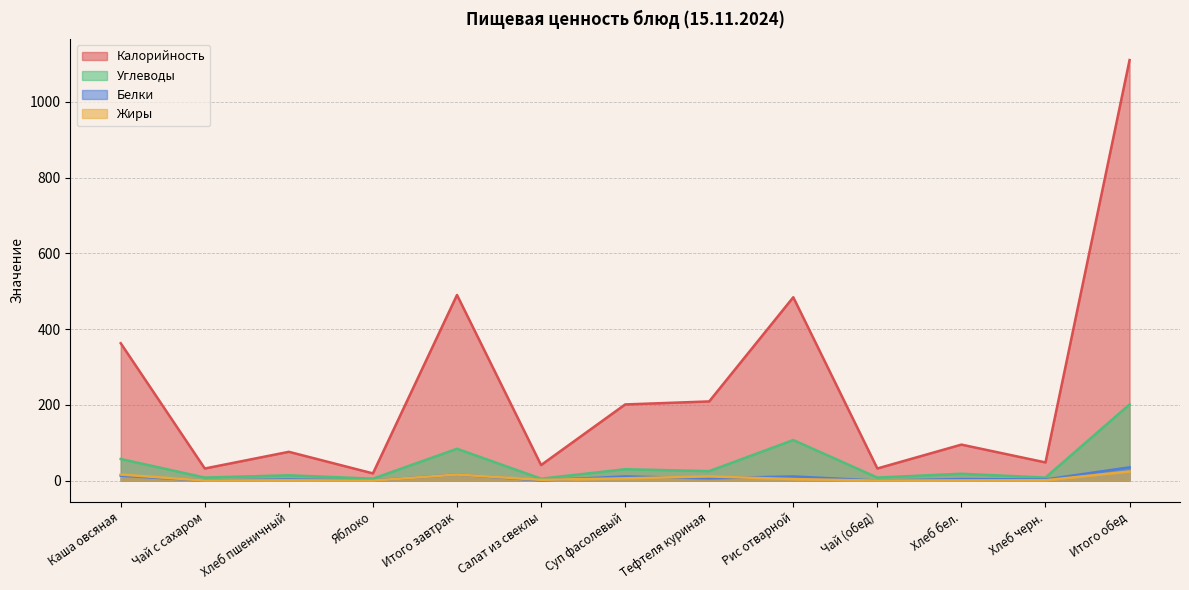

What position from the left is Хлеб пшеничный?

3